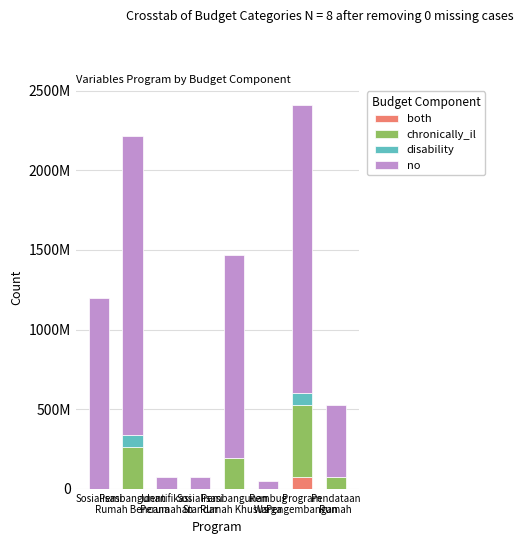

Which series changed the most between Pembangunan
Rumah Bencana and Identifikasi
Perumahan?

no